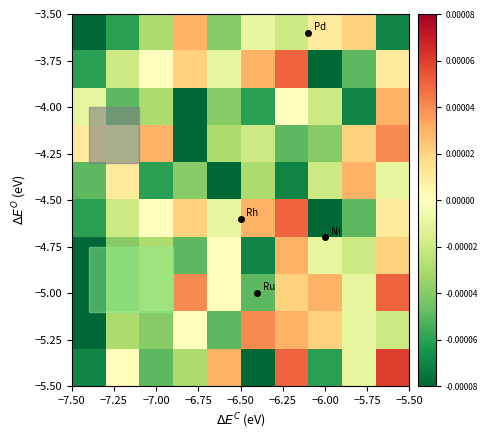

At how many categories does at least one series exceed 0?

10